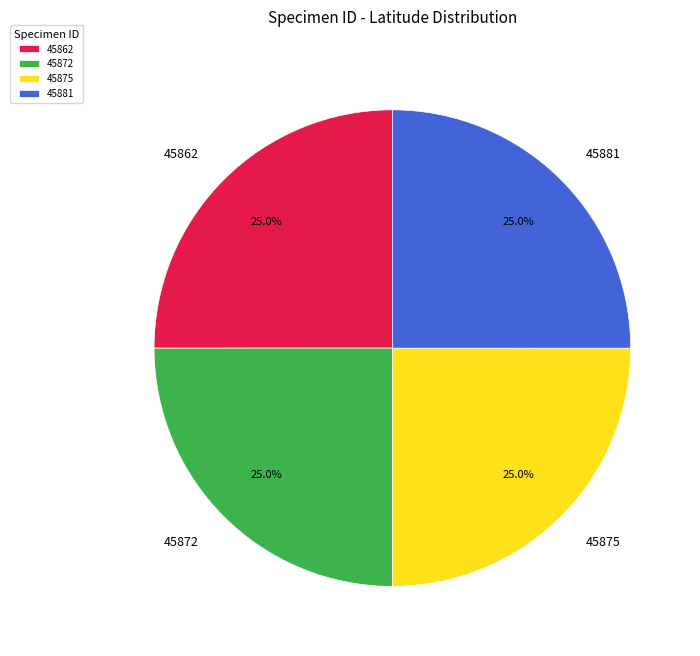

Does 45881 represent more than half of the total?

No